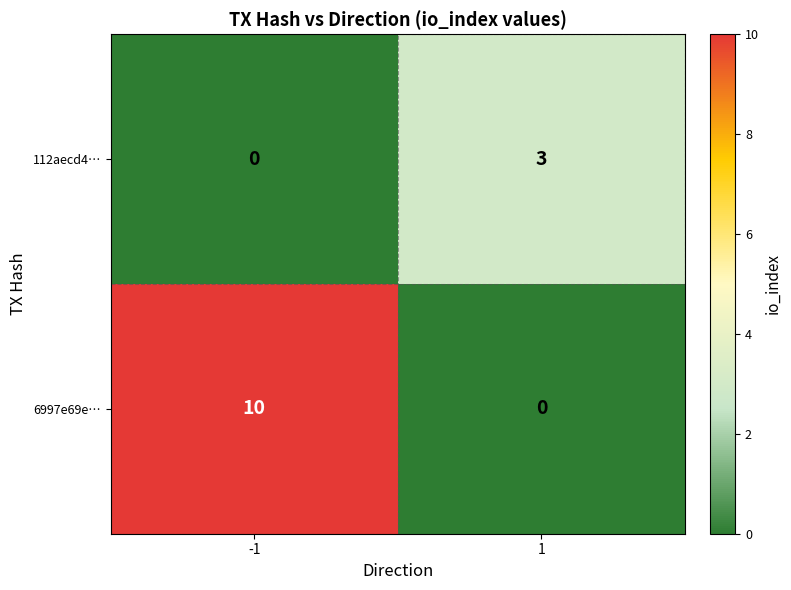

List the series in order of their peak value, lowest first.

112aecd4…, 6997e69e…